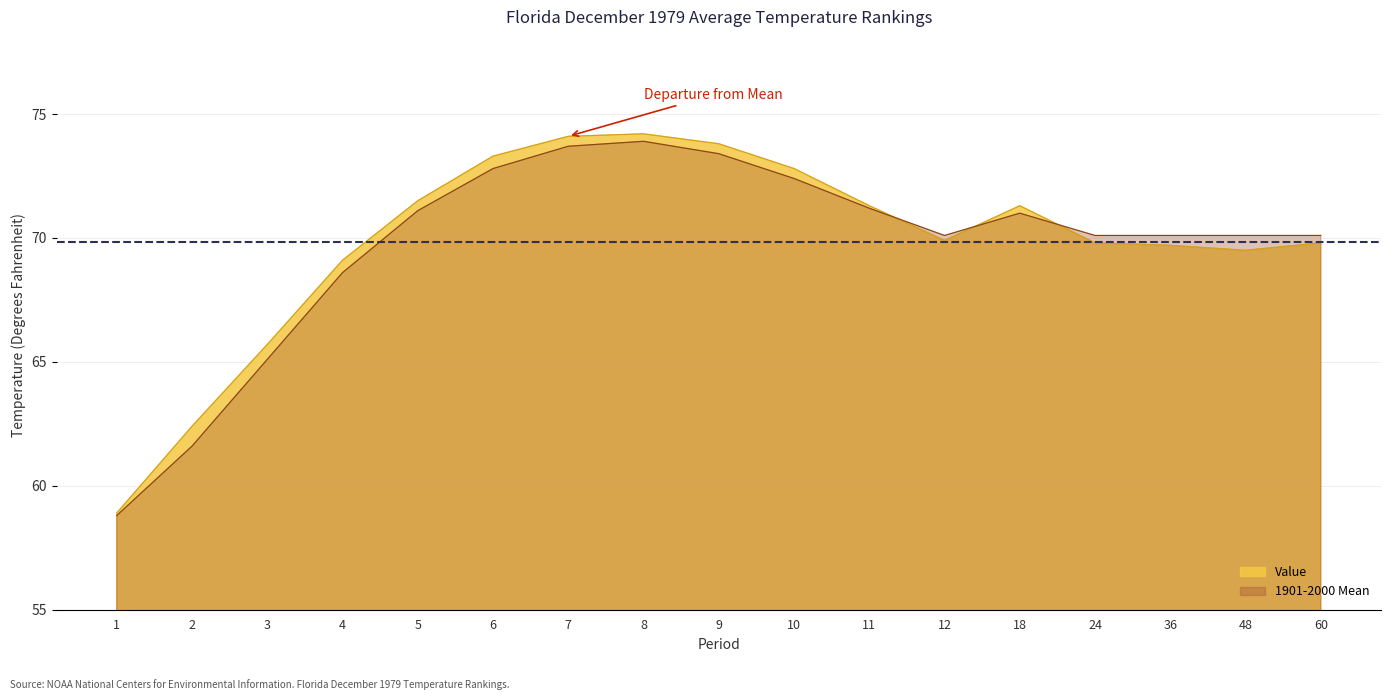

The value of Value at 6 is 99.7. True or false?

False